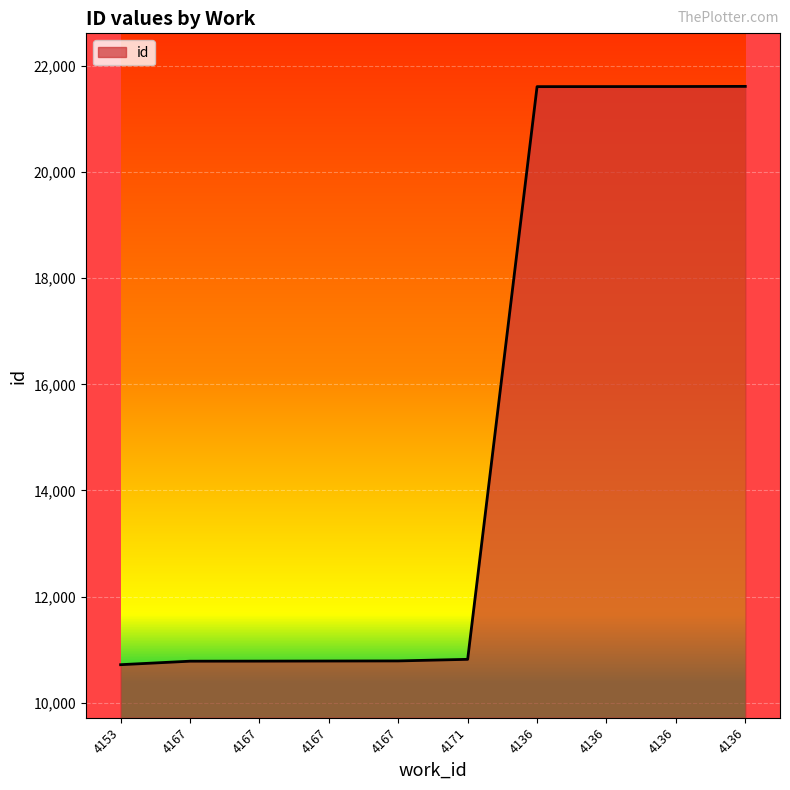

What is the greatest value displayed?

21618